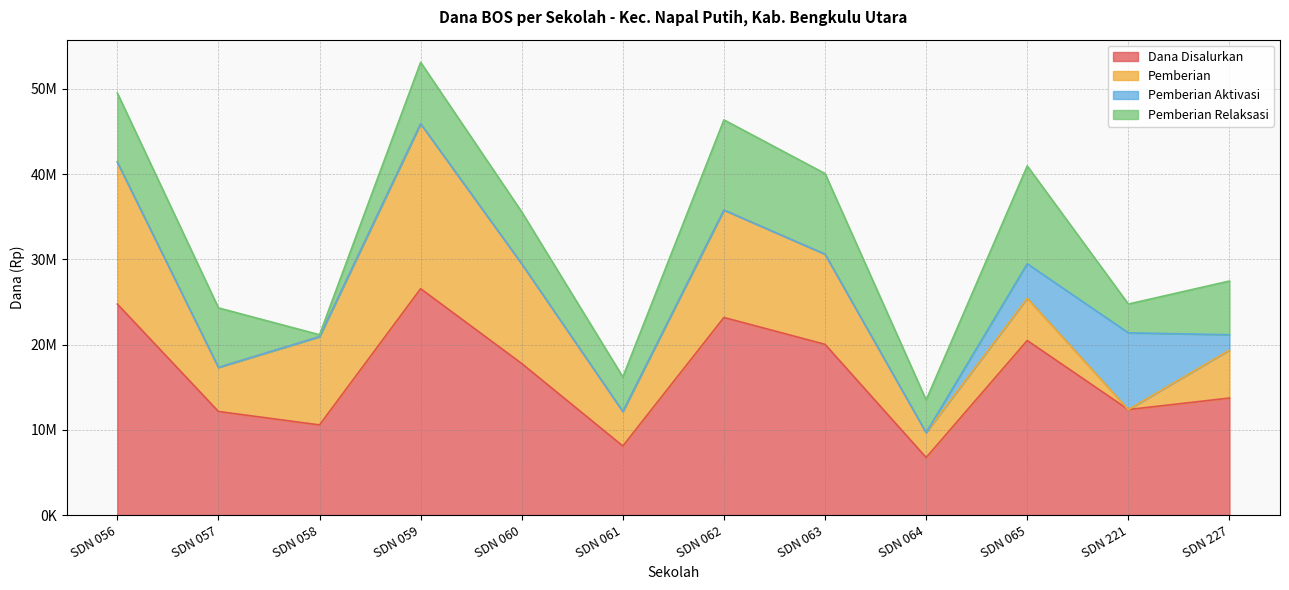

Where is the first local minimum for Pemberian?

SDN 057